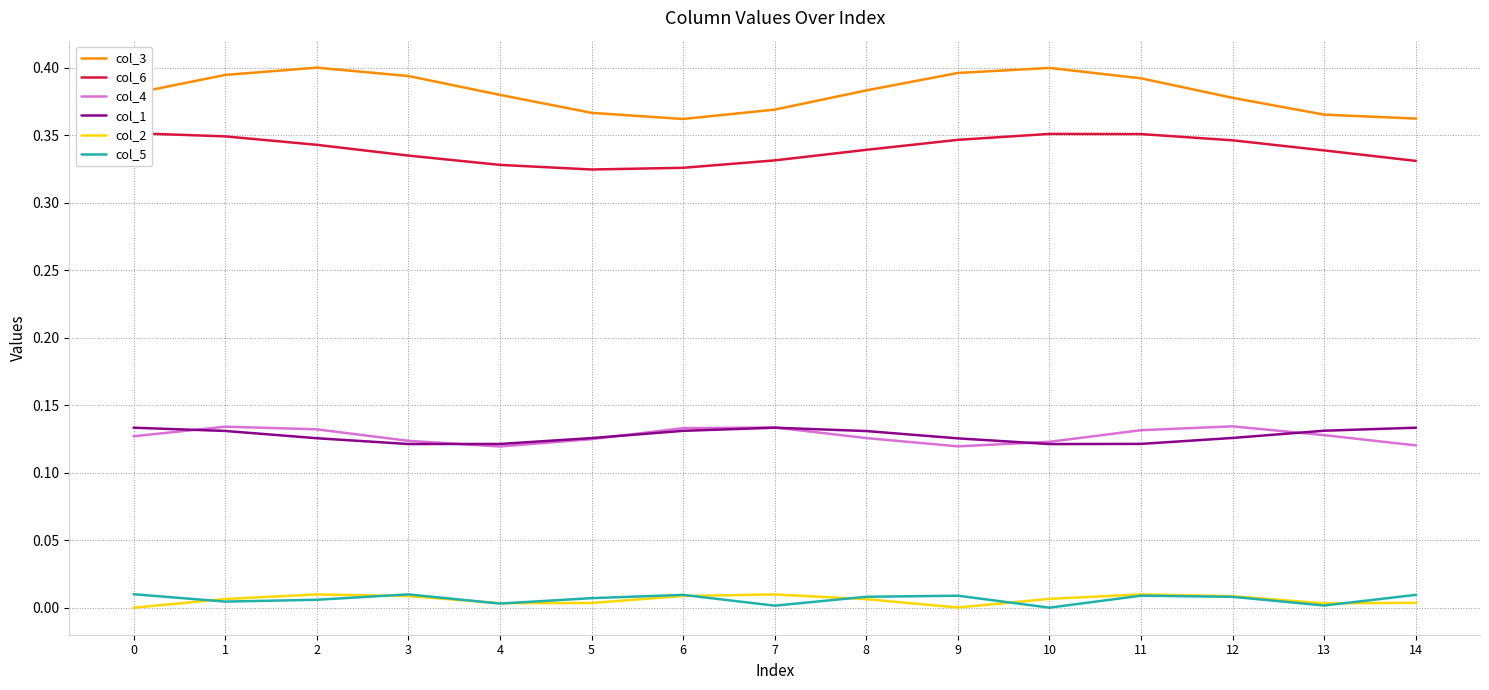

Which series changed the most between 1 and 10?

col_4